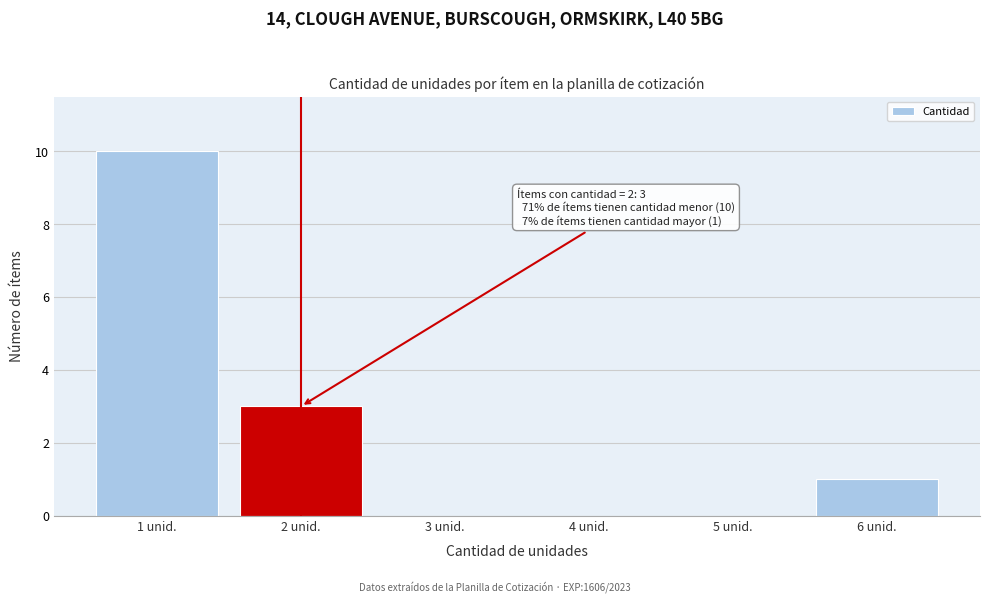

Reading left to right, extract all data points from this chart.

1 unid.=10	2 unid.=3	3 unid.=0	4 unid.=0	5 unid.=0	6 unid.=1